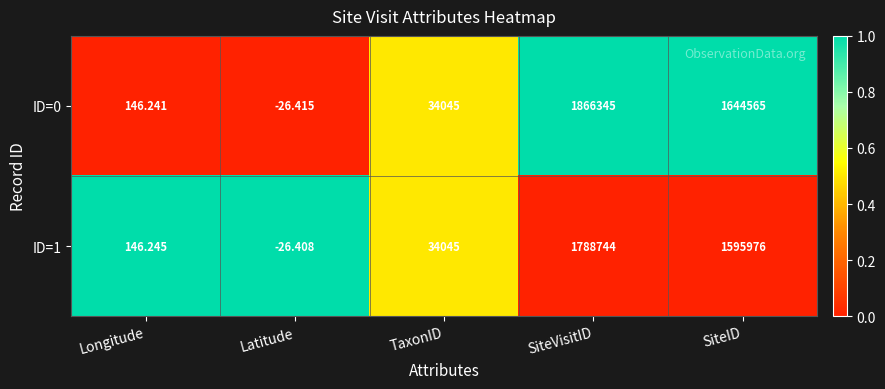

What is the maximum value shown in the chart?

1866345.0